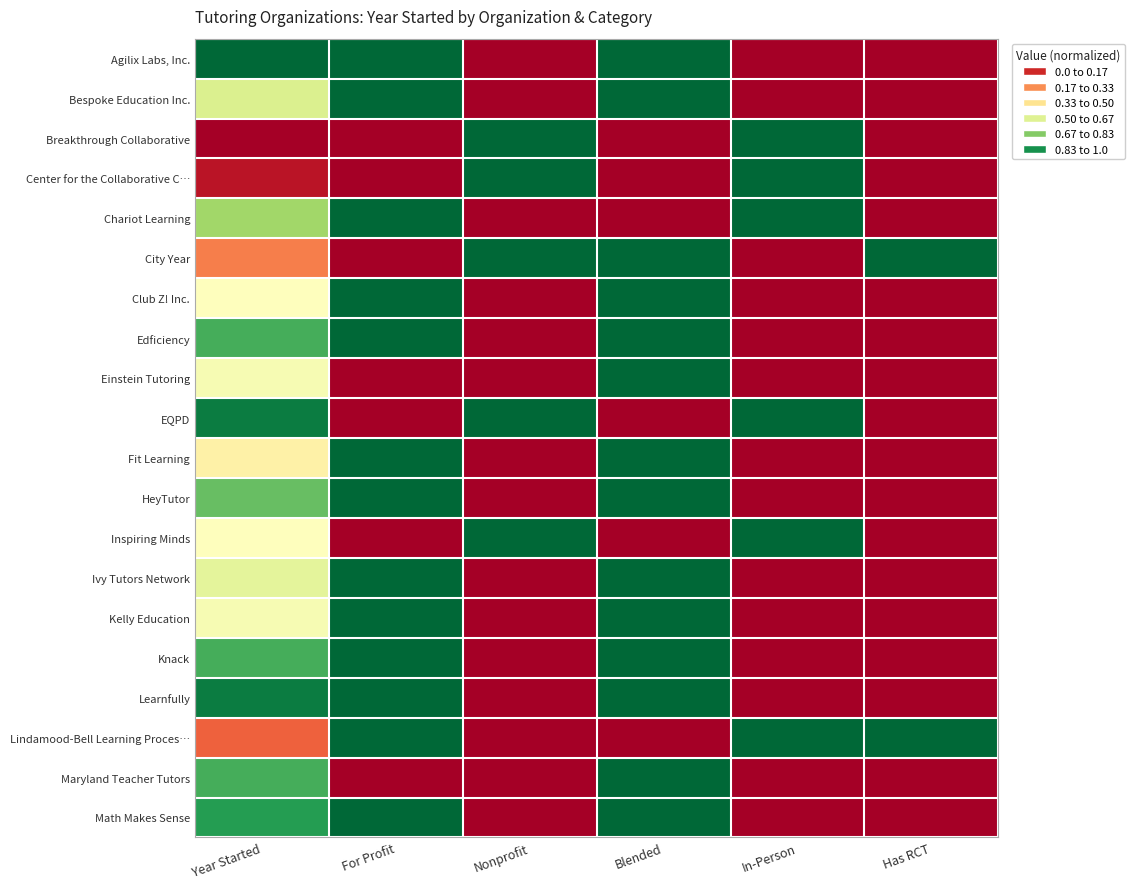

Between Year Started and For Profit, which is larger?

Year Started